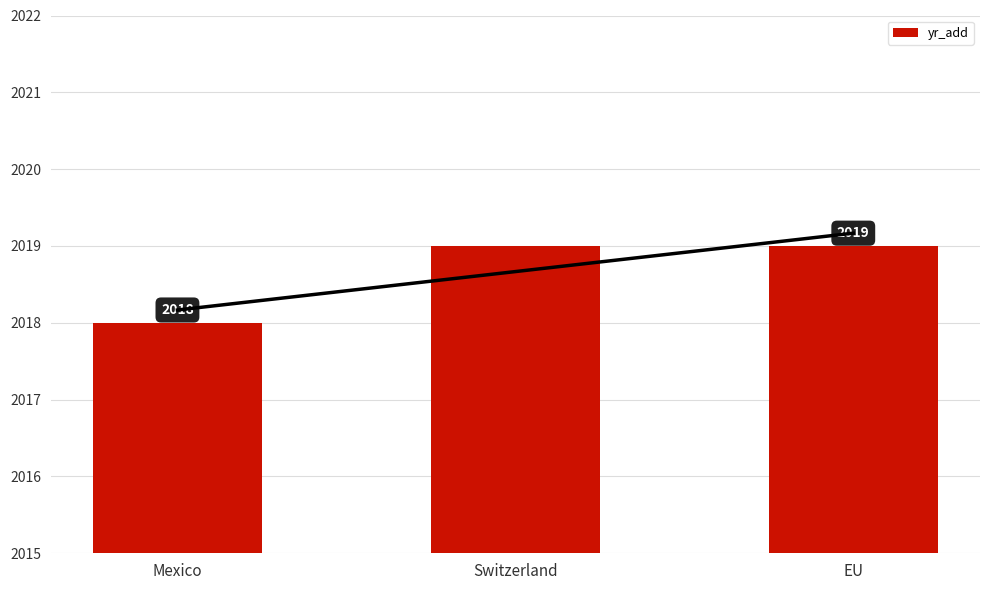

What is the sum of all values?

6056